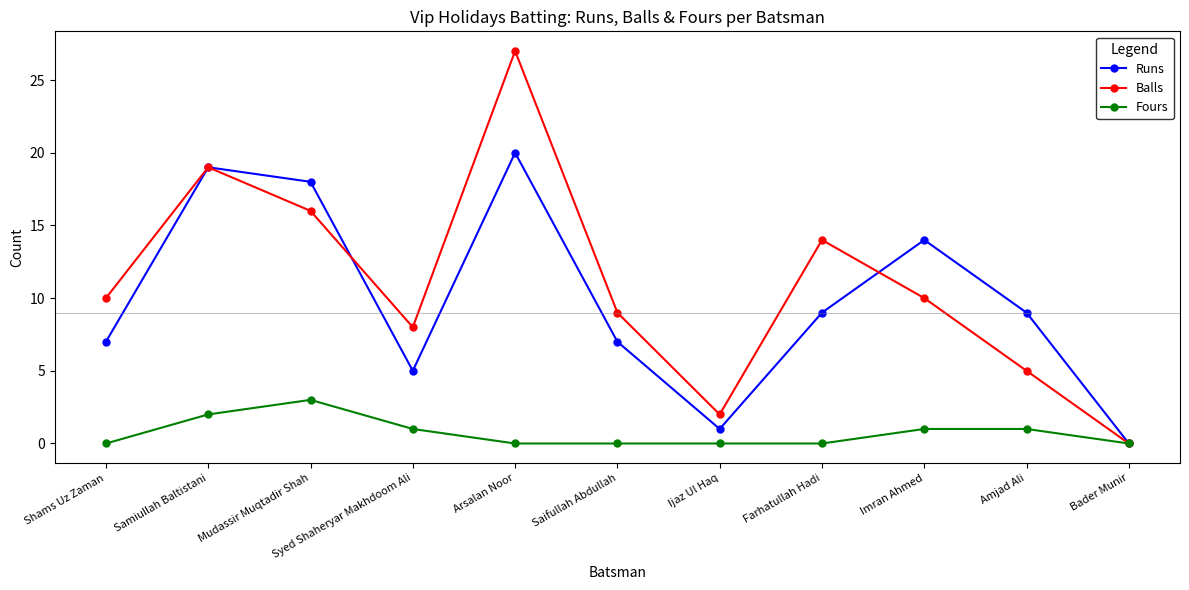

Reading left to right, extract all data points from this chart.

Runs: 7	19	18	5	20	7	1	9	14	9	0
Balls: 10	19	16	8	27	9	2	14	10	5	0
Fours: 0	2	3	1	0	0	0	0	1	1	0